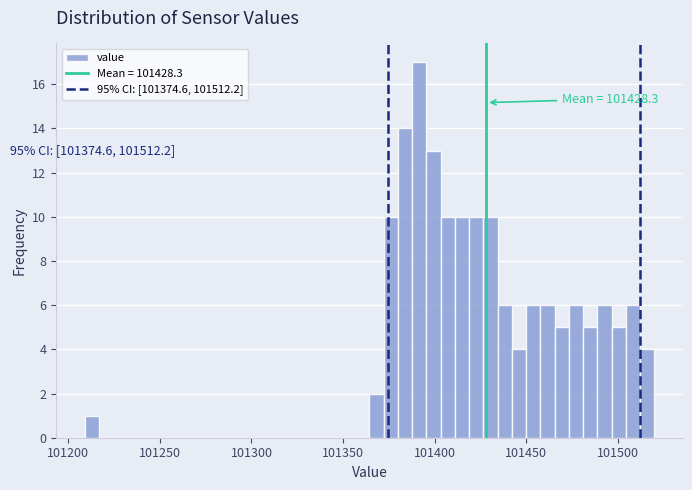

Read against the x-axis, roughly where is the centre of the tallest bar?

101390